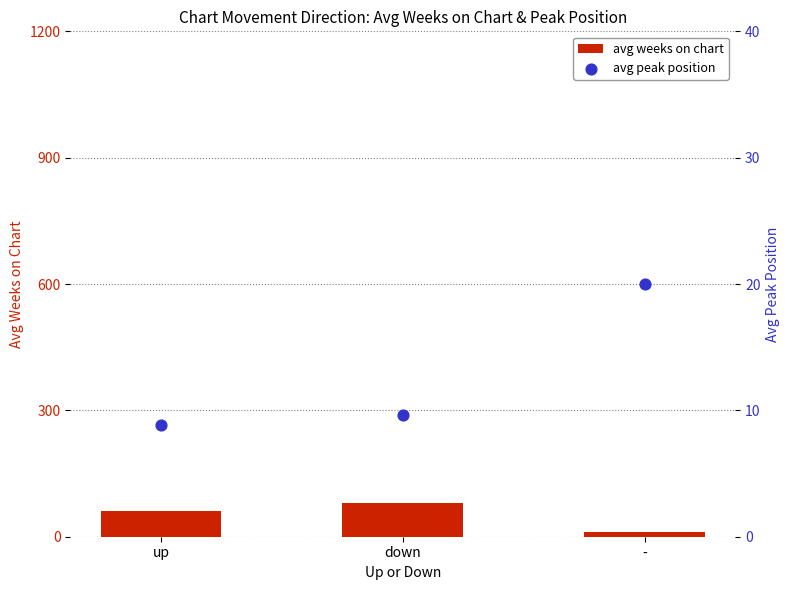

Which series contains the lowest Y value?

avg peak position